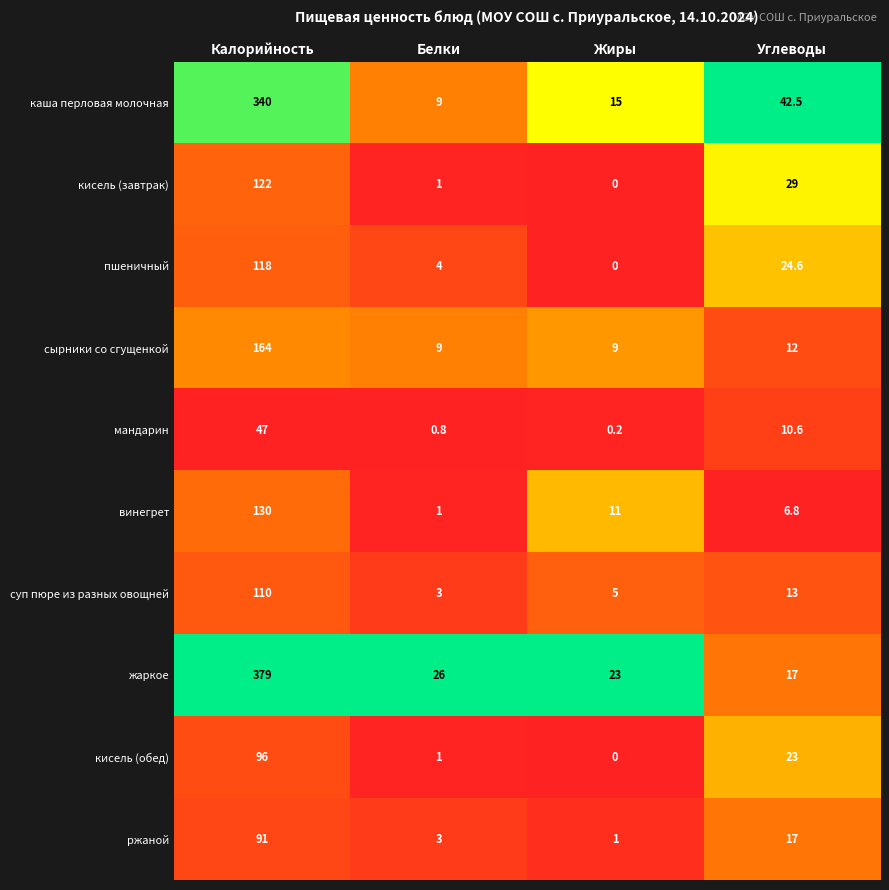

What is the difference between the second highest and second lowest values in the кисель (завтрак) series?

28.0